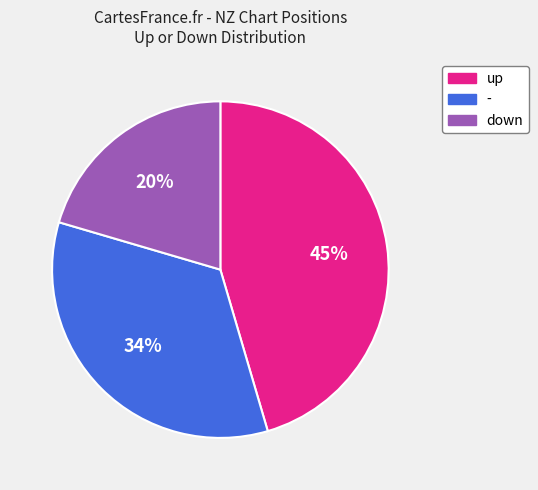

What percentage is the - slice, to the nearest percent?

34%